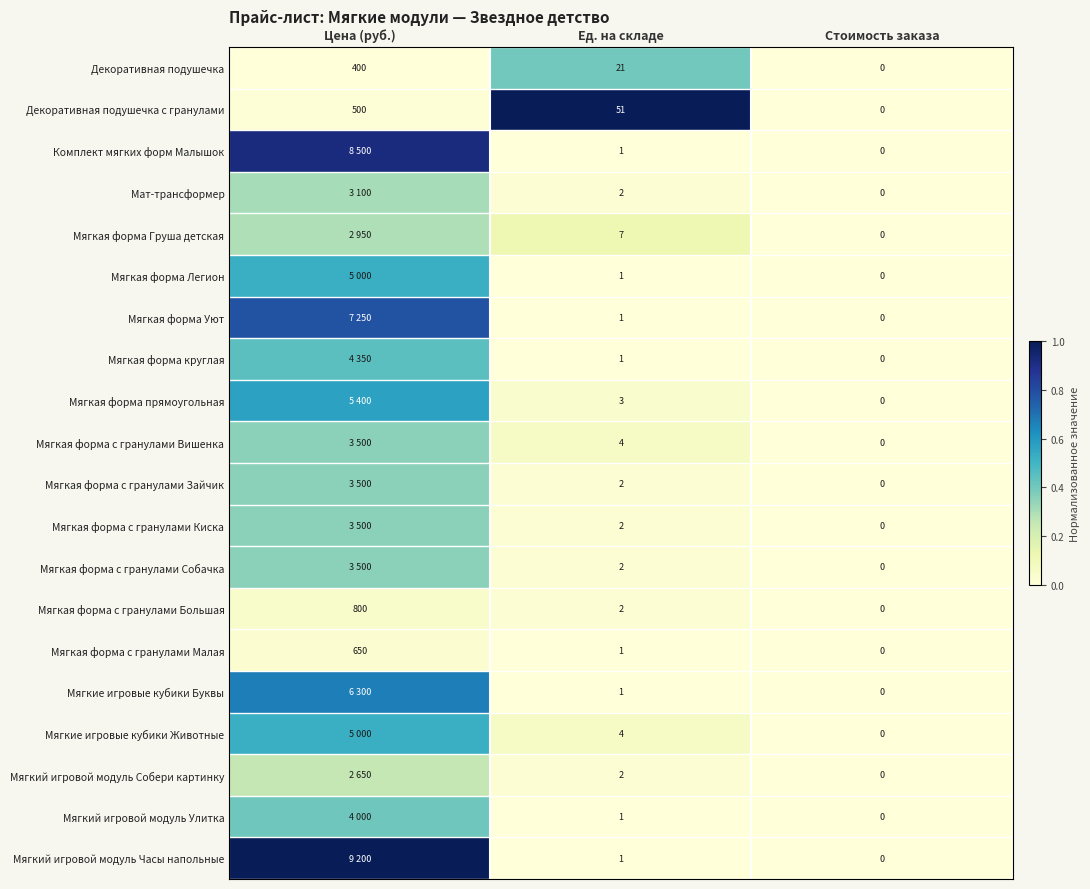

Between Ед. на складе and Стоимость заказа, which series saw the biggest shift?

Декоративная подушечка с гранулами